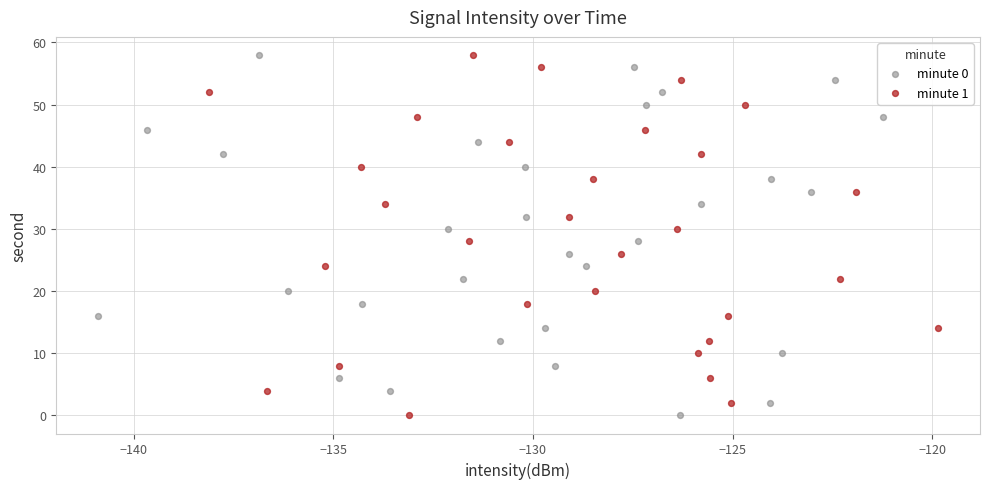

What are all the series names shown in the legend?

minute 0, minute 1